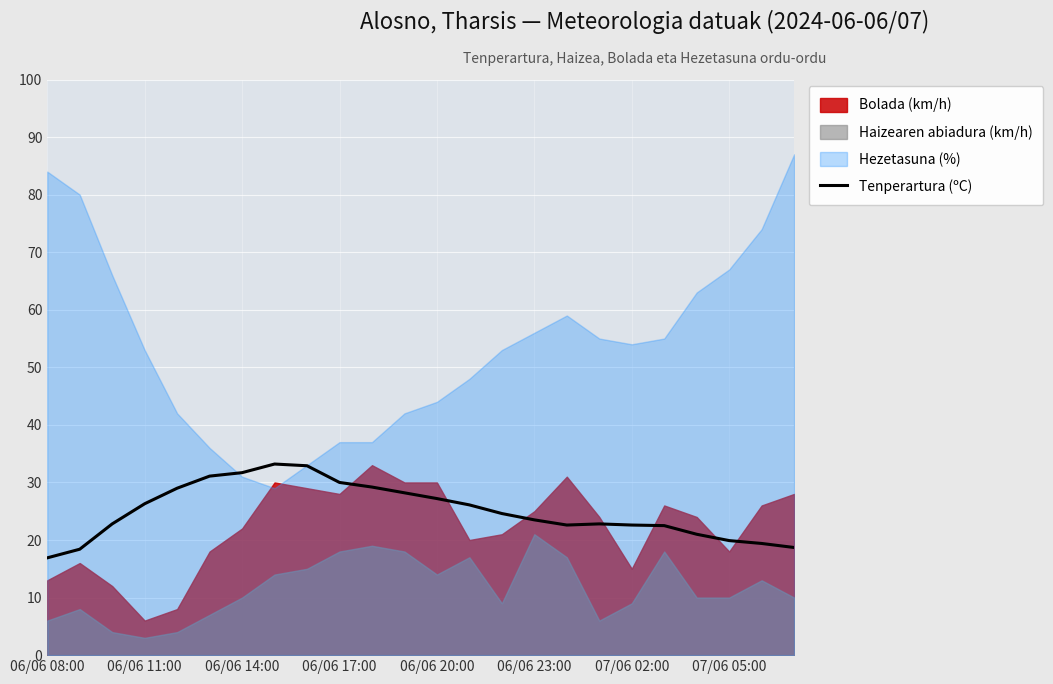

How many categories are shown in the chart?

24